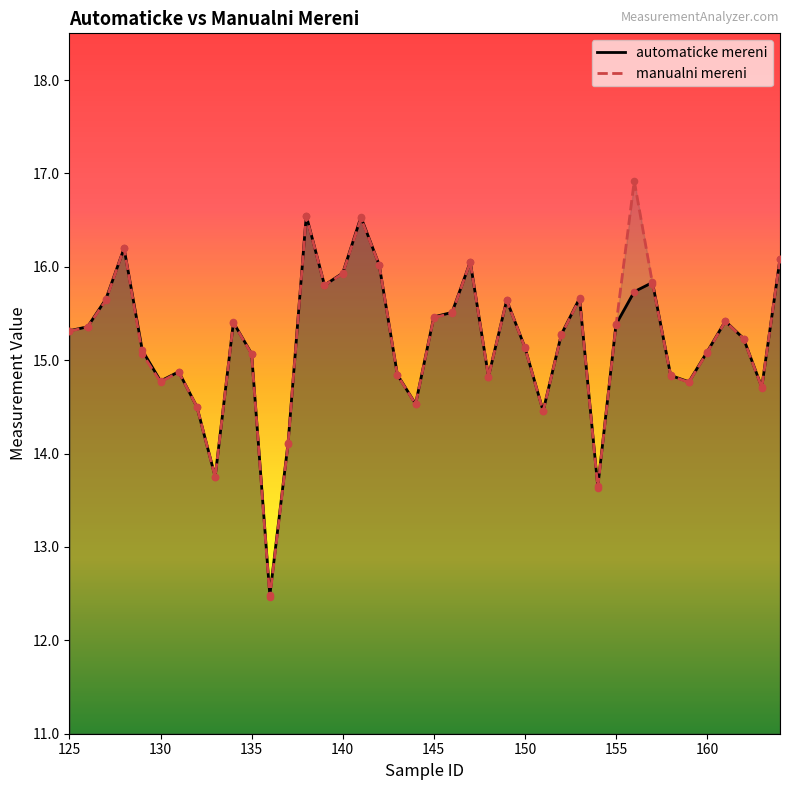

Which series reaches the maximum Y coordinate?

manualni mereni